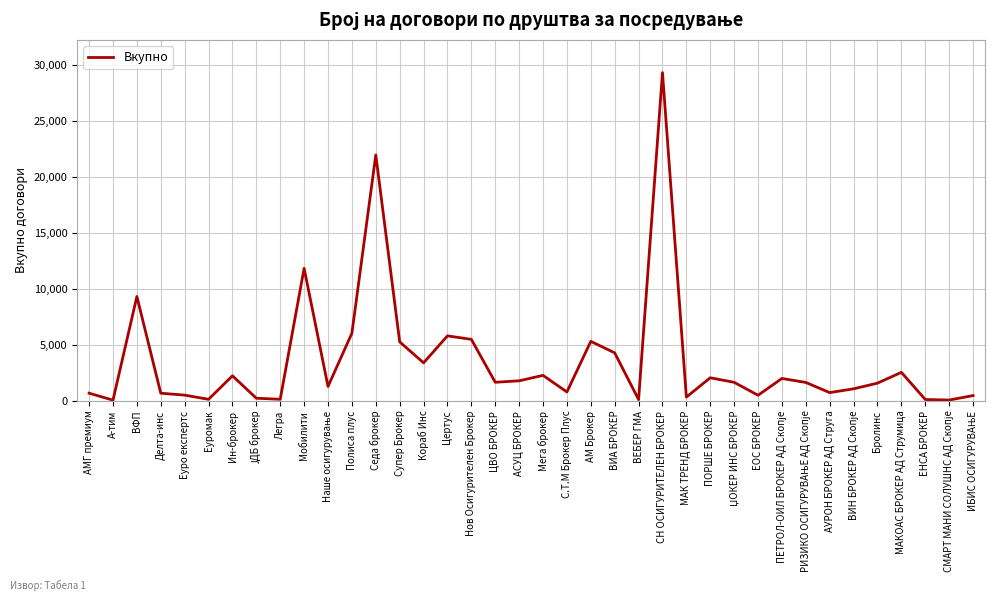

Is this an area chart (filled region under the line)?

No